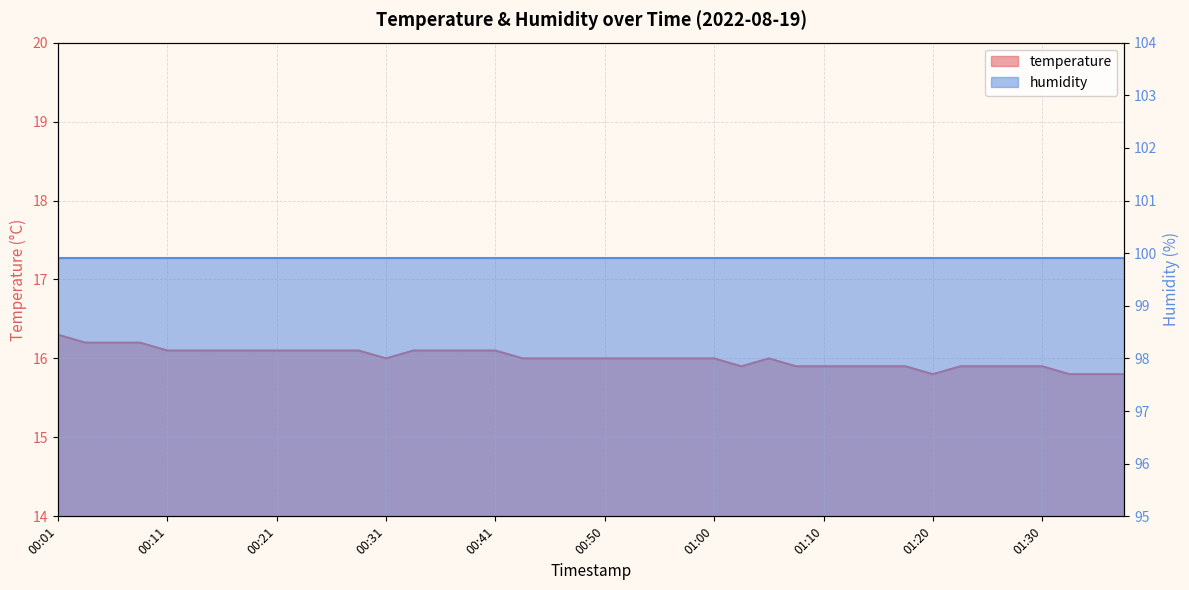

What is the maximum value shown in the chart?

16.3